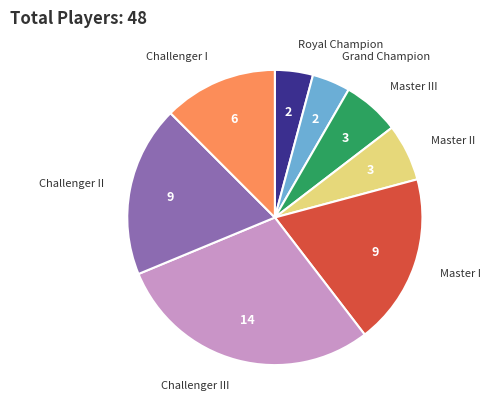

Is there any slice that represents more than half of the pie?

No